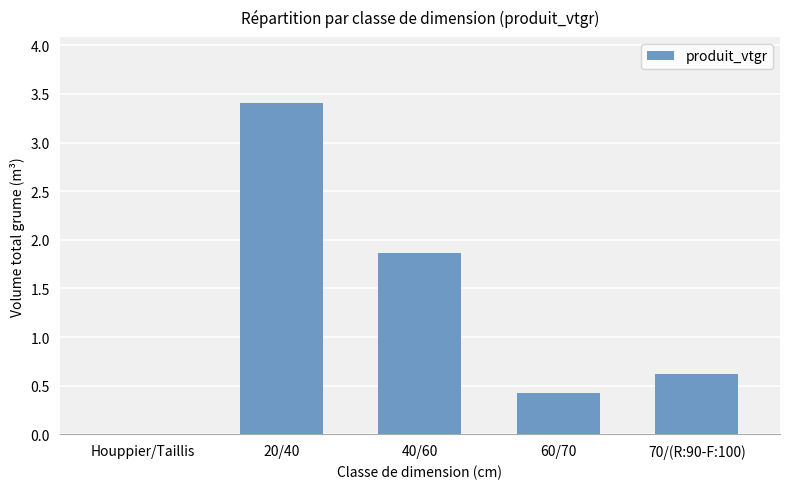

The value at 20/40 is 1.0. True or false?

False